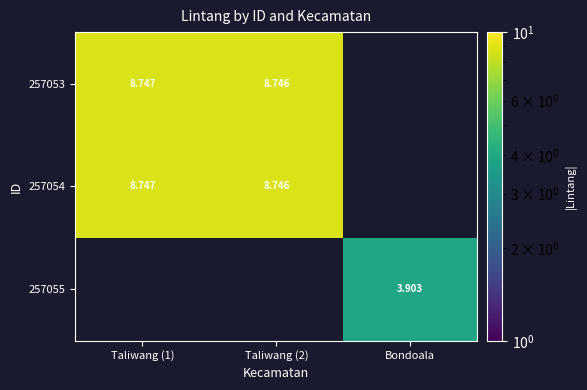

Which series has the largest range (max minus min)?

257053